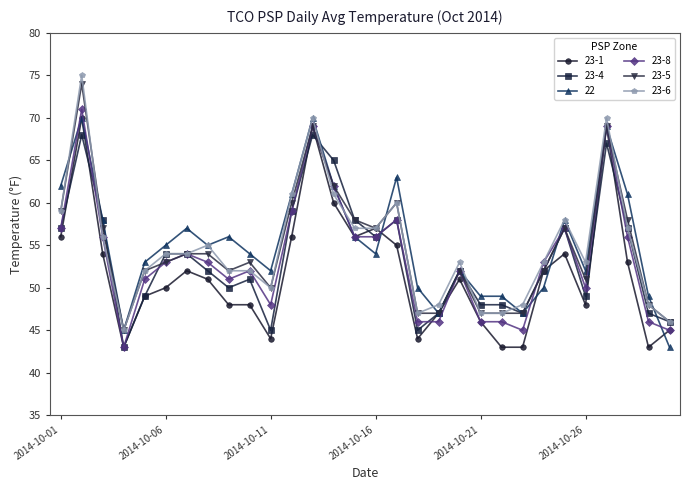

What is the minimum value shown in the chart?

43